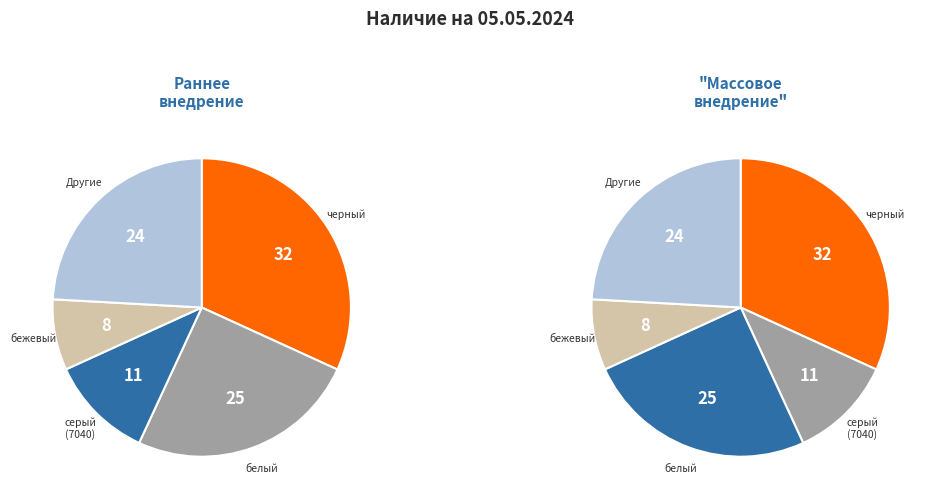

Is it true that черный (RAL 9005) is 26% of the pie?

False